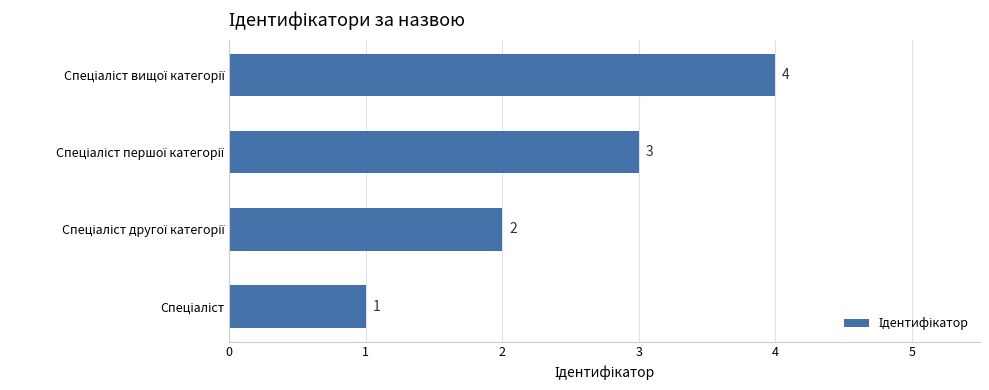

Count the values in the range 2 to 4.

3